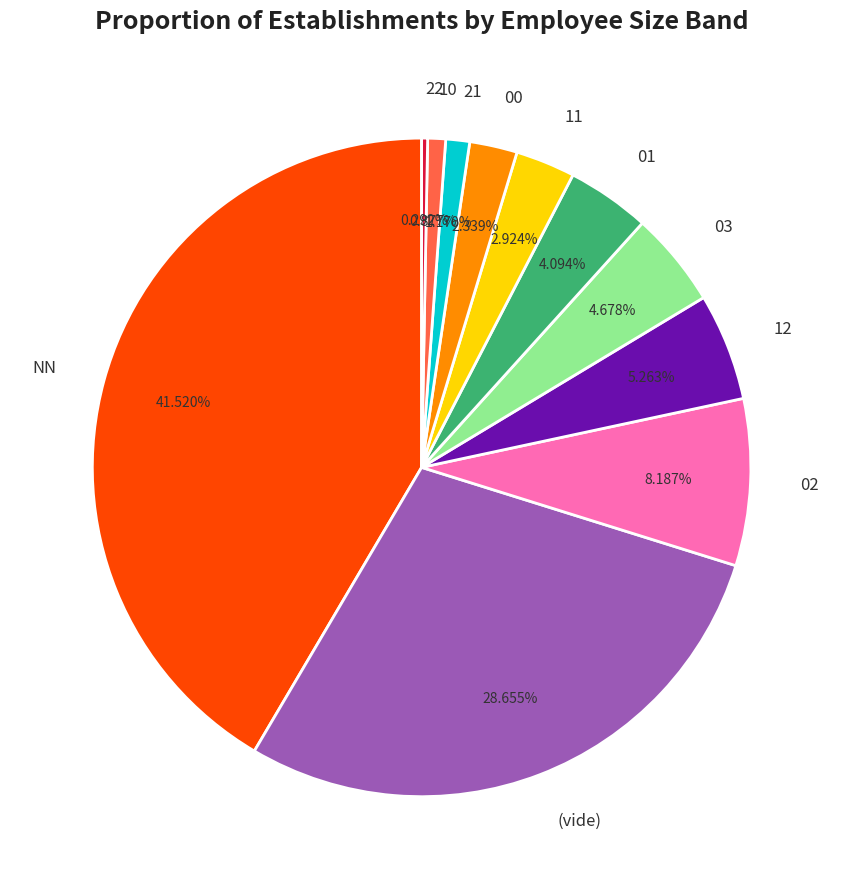

Is there any slice that represents more than half of the pie?

No